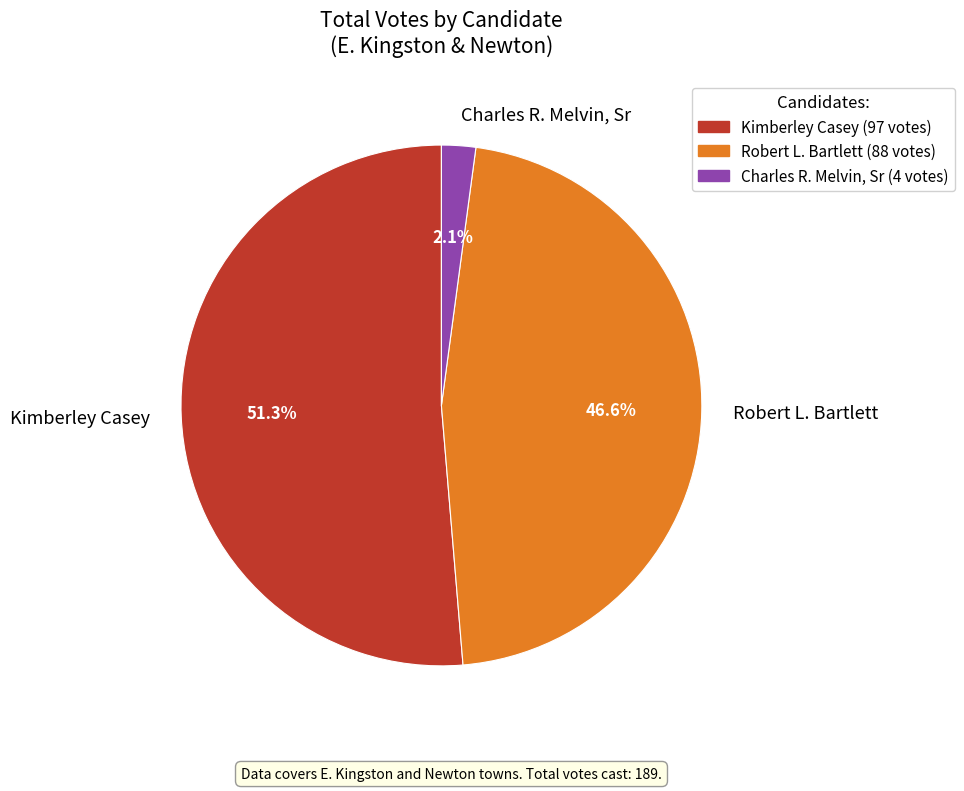

Approximately how many times larger is the value at Kimberley Casey compared to Robert L. Bartlett?

1.1